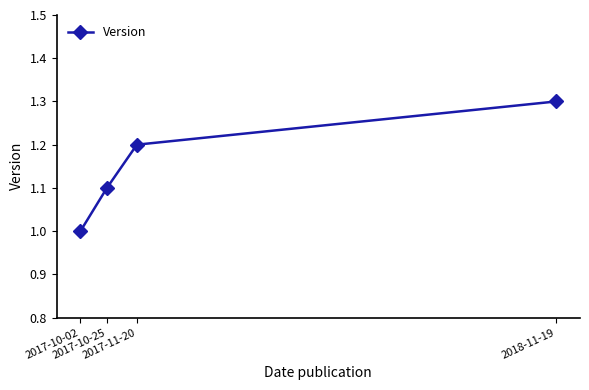

What is the approximate value at 2017-10-25?

1.1